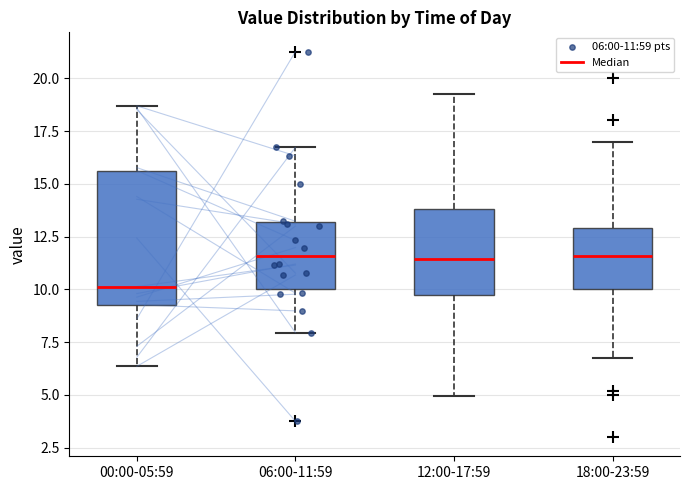

Which box is the tallest, from its lower edge to its upper edge?

00:00-05:59